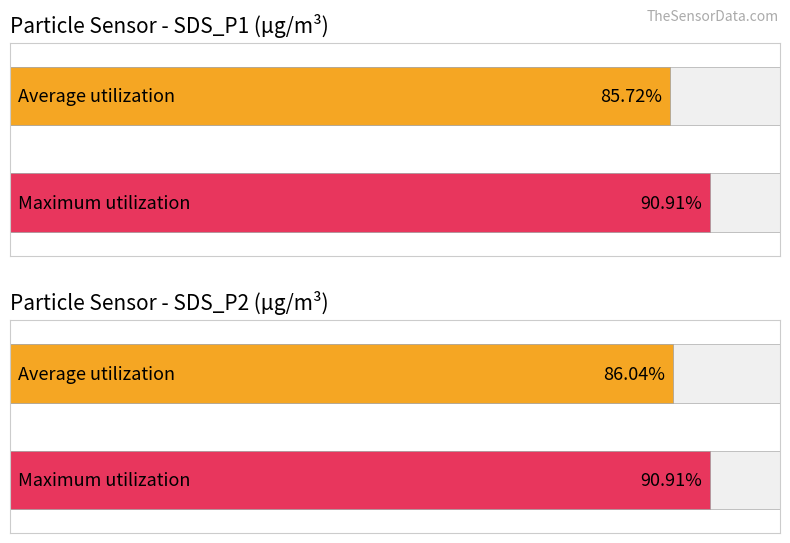

Does the chart contain any negative values?

No